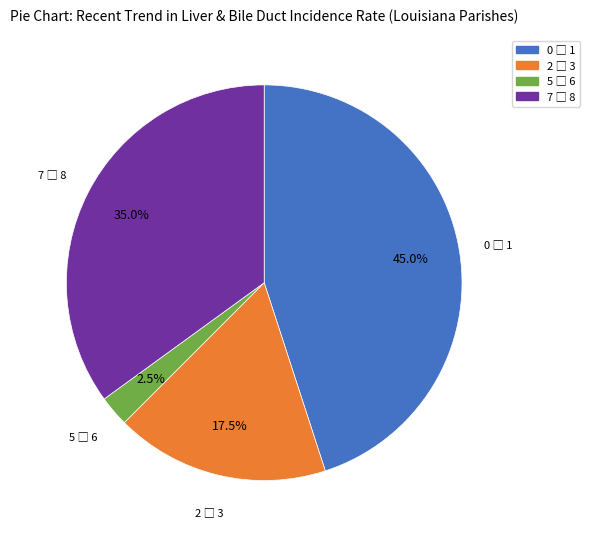

Does any single category account for the majority?

No